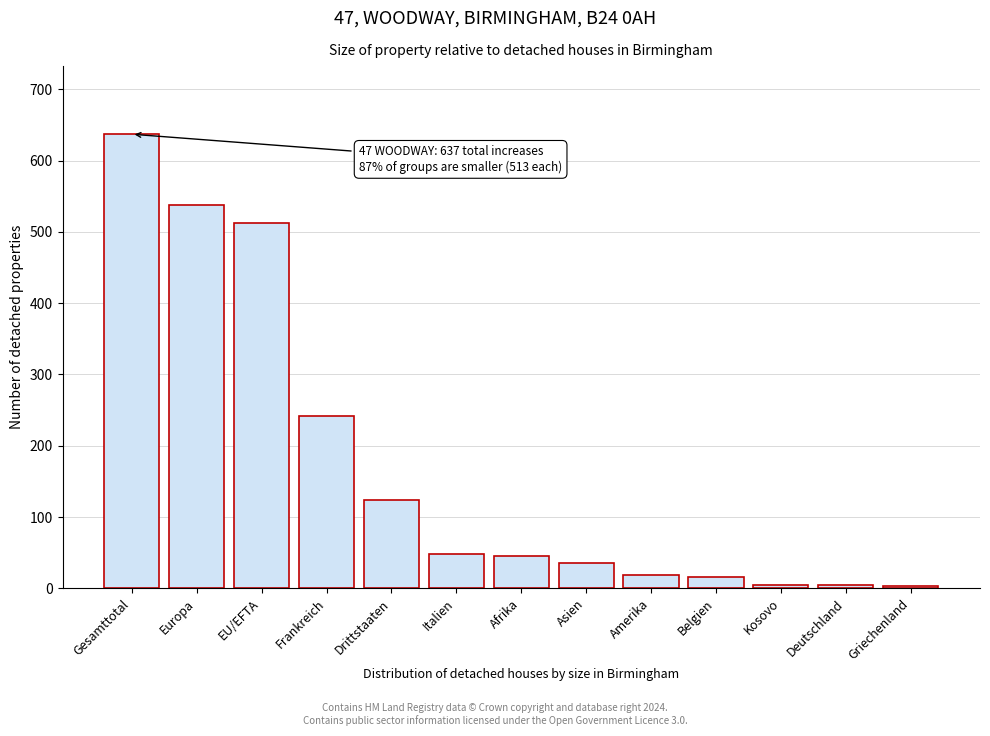

Between Asien and Drittstaaten, which is larger?

Drittstaaten